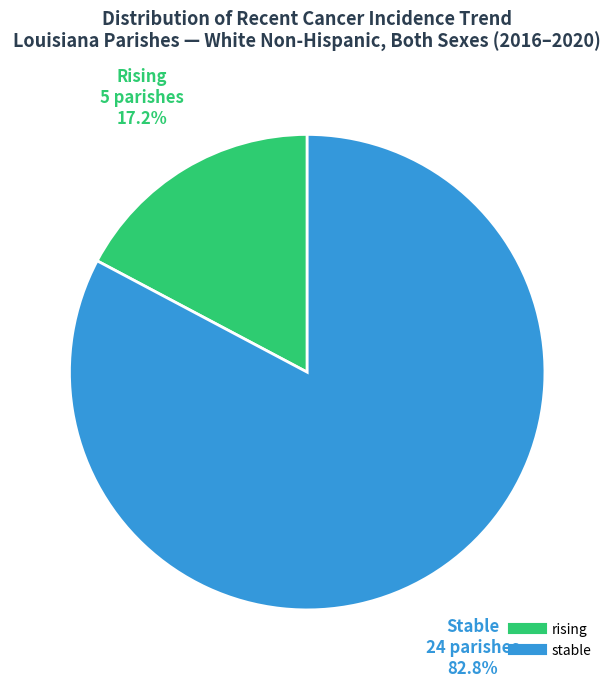

To the nearest percent, what portion does stable represent?

83%